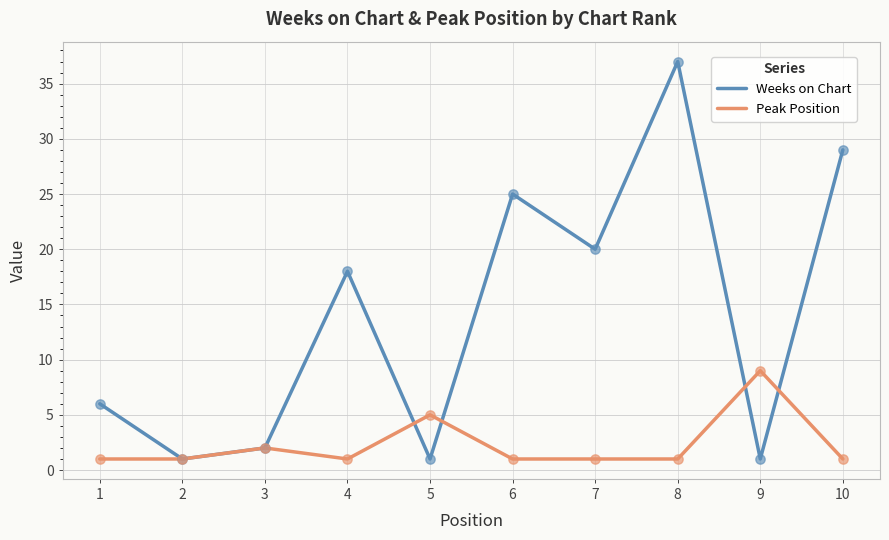

Is the value of Peak Position at 4 greater than the value of Weeks on Chart at 6?

No